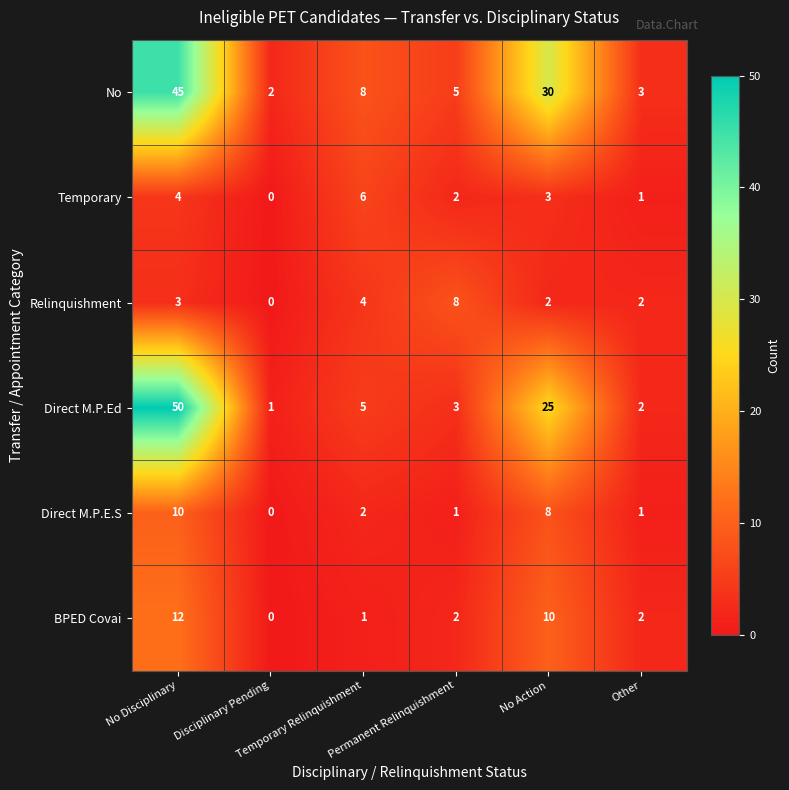

What is the maximum value for BPED Covai?

12